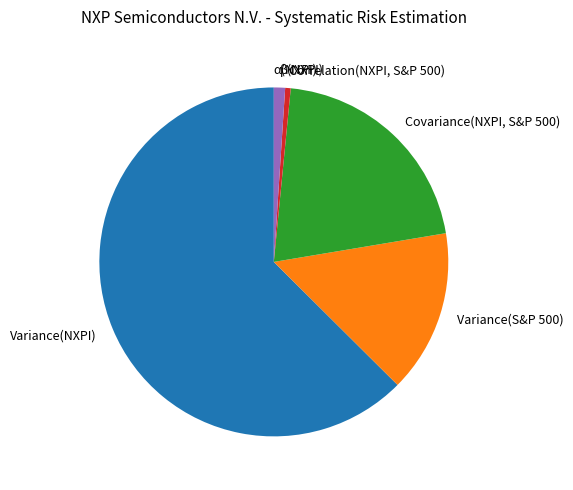

Does Variance(NXPI) represent more than half of the total?

Yes